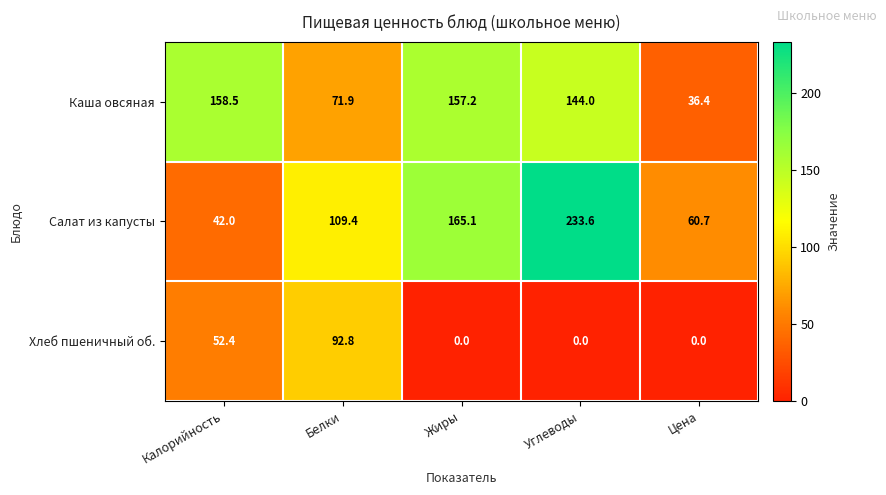

What value does the Каша овсяная series have at Жиры?

157.2